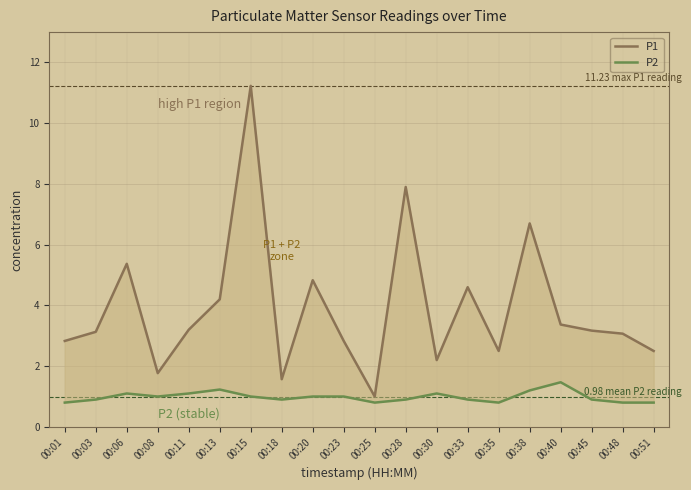

Reading right to left, extract all data points from this chart.

P1: 00:51=2.5	00:48=3.1	00:45=3.2	00:40=3.4	00:38=6.7	00:35=2.5	00:33=4.6	00:30=2.2	00:28=7.9	00:25=1.0	00:23=2.8	00:20=4.8	00:18=1.6	00:15=11.2	00:13=4.2	00:11=3.2	00:08=1.8	00:06=5.4	00:03=3.1	00:01=2.8
P2: 00:51=0.8	00:48=0.8	00:45=0.9	00:40=1.5	00:38=1.2	00:35=0.8	00:33=0.9	00:30=1.1	00:28=0.9	00:25=0.8	00:23=1.0	00:20=1.0	00:18=0.9	00:15=1.0	00:13=1.2	00:11=1.1	00:08=1.0	00:06=1.1	00:03=0.9	00:01=0.8